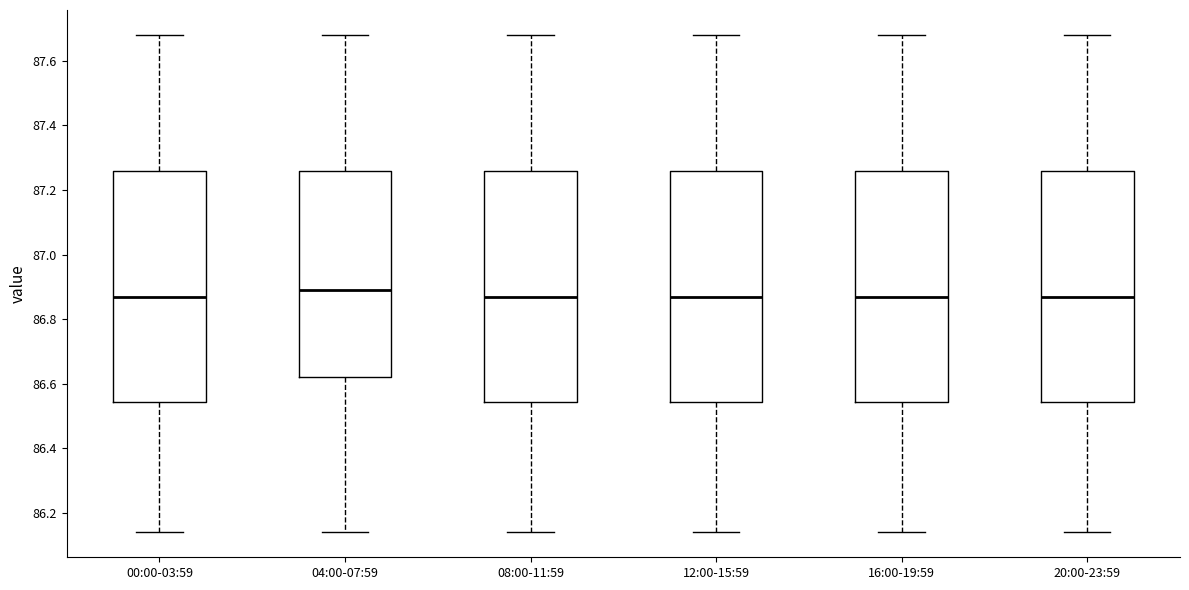

Where does the median line of the box for 00:00-03:59 sit on the y-axis? The values are not printed on the chart, so give them approximately, as read against the axis.

86.88